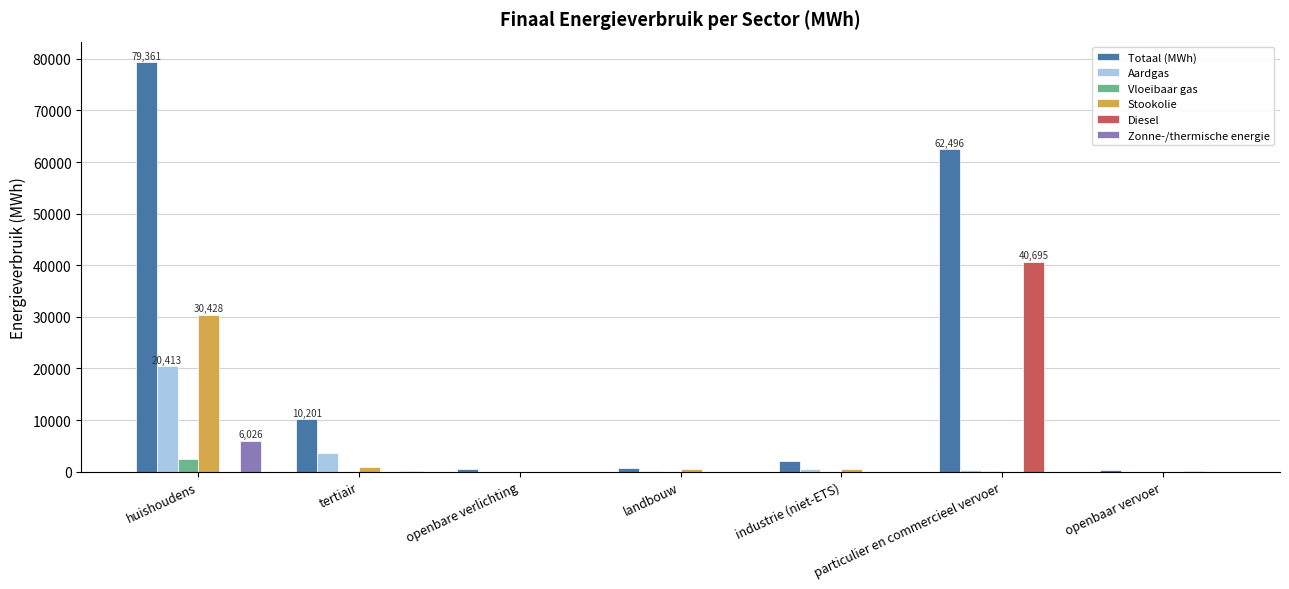

Count the number of categories in the chart.

7